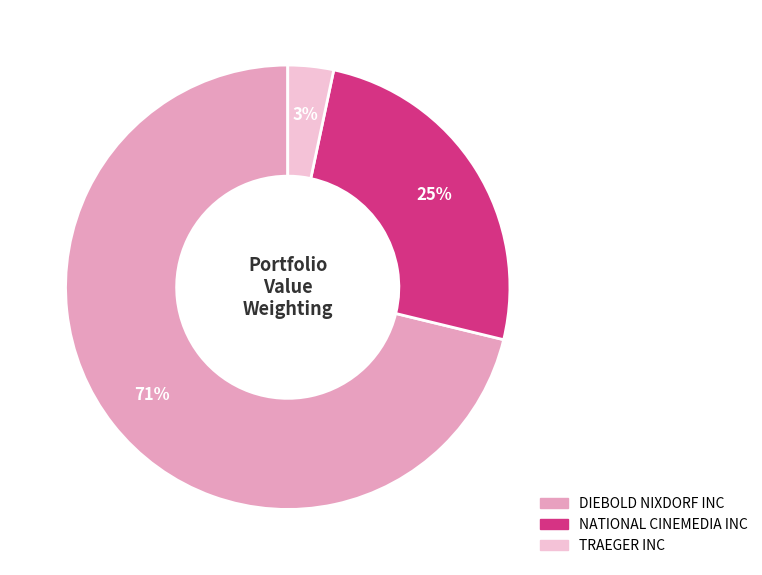

What is the smallest slice in the pie chart?

TRAEGER INC